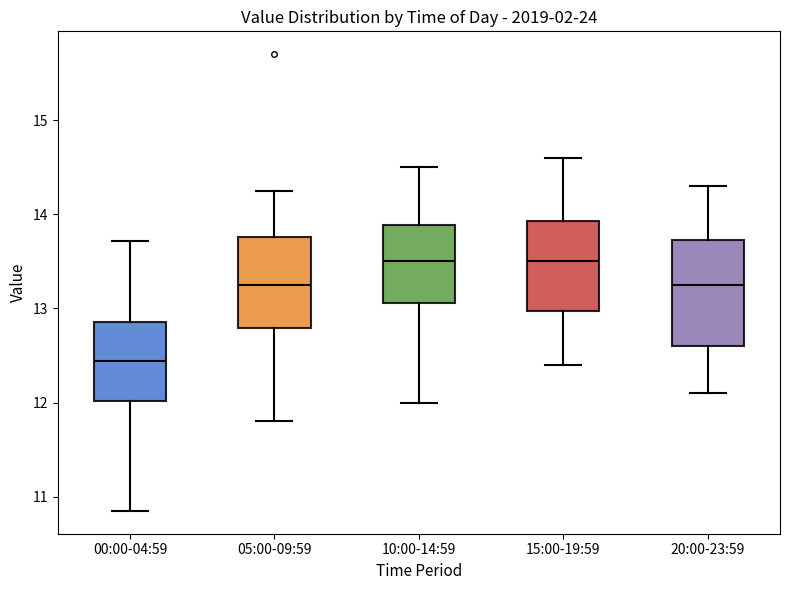

Reading left to right, read every box against the y-axis: the position of its median line, the range the box covers, and the ends of its whiskers. The values are not printed on the chart, so give them approximately, as read against the axis.

00:00-04:59: median 12.4, box 12.0 to 12.9, whiskers 10.9 to 13.7
05:00-09:59: median 13.3, box 12.8 to 13.8, whiskers 11.8 to 14.3
10:00-14:59: median 13.5, box 13.1 to 13.9, whiskers 12.0 to 14.5
15:00-19:59: median 13.5, box 13.0 to 13.9, whiskers 12.4 to 14.6
20:00-23:59: median 13.3, box 12.6 to 13.7, whiskers 12.1 to 14.3